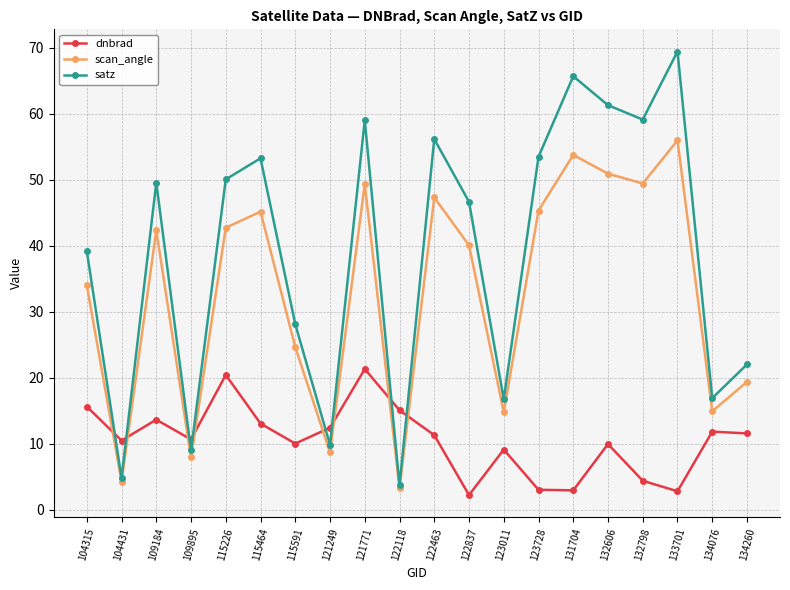

What is the maximum value shown in the chart?

69.4